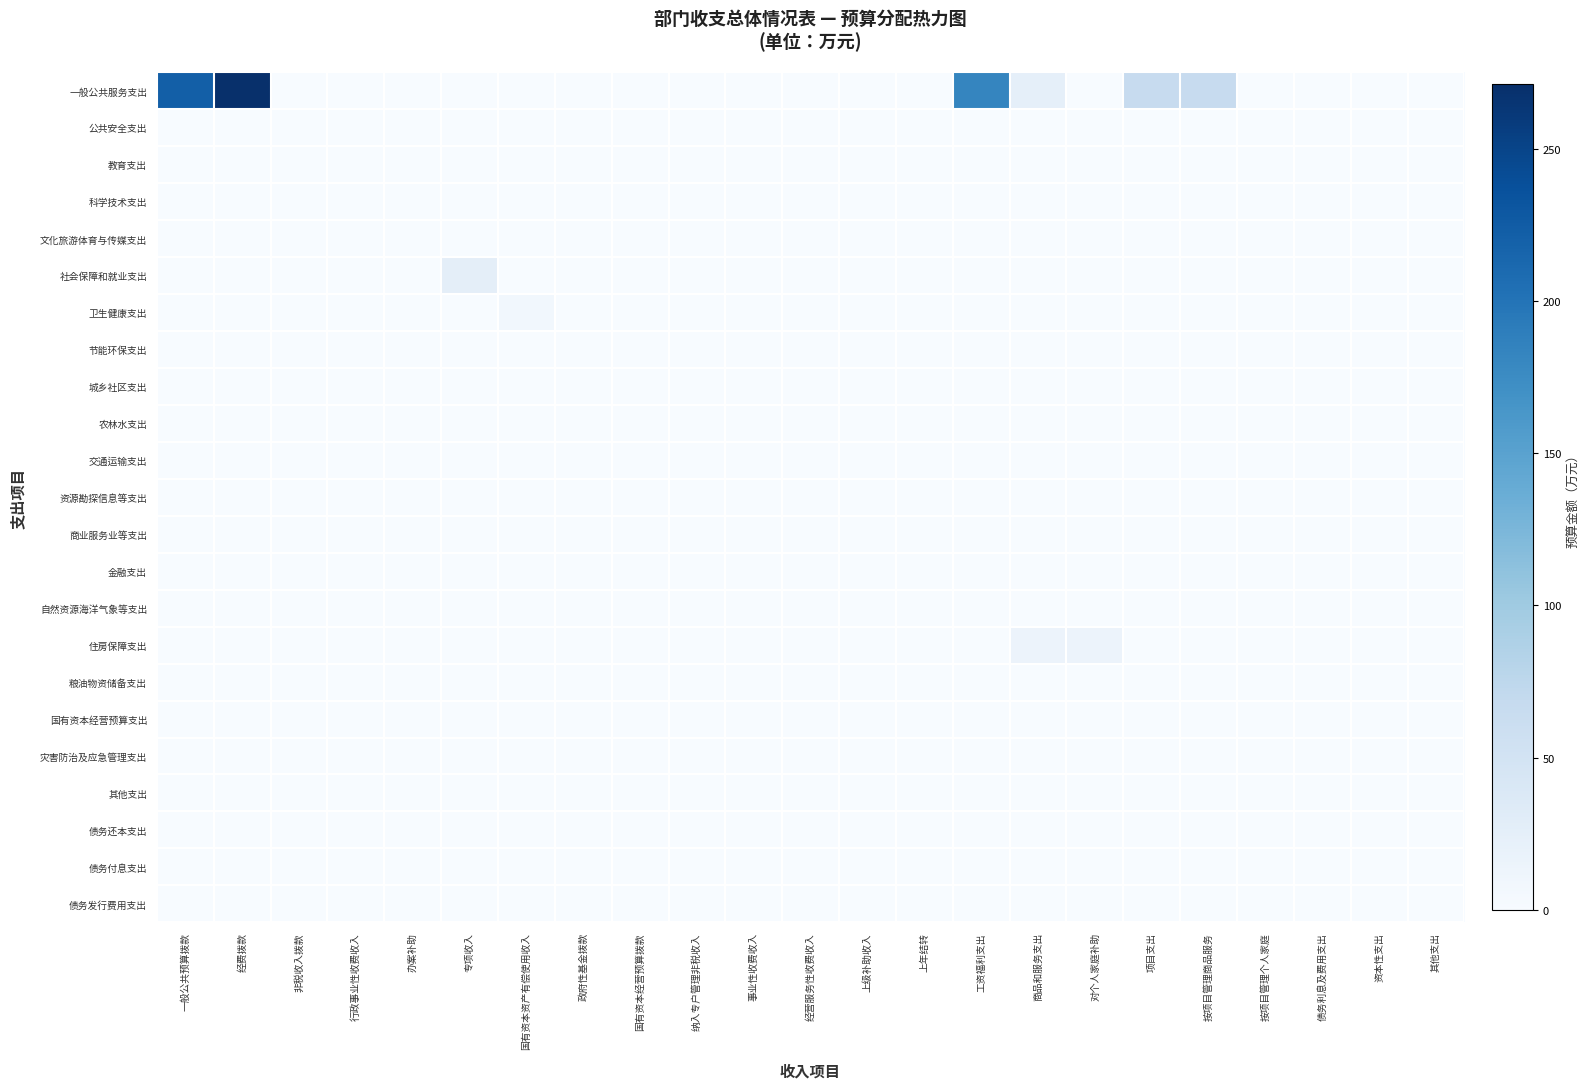

Which has a higher value, 项目支出 or 专项收入?

项目支出